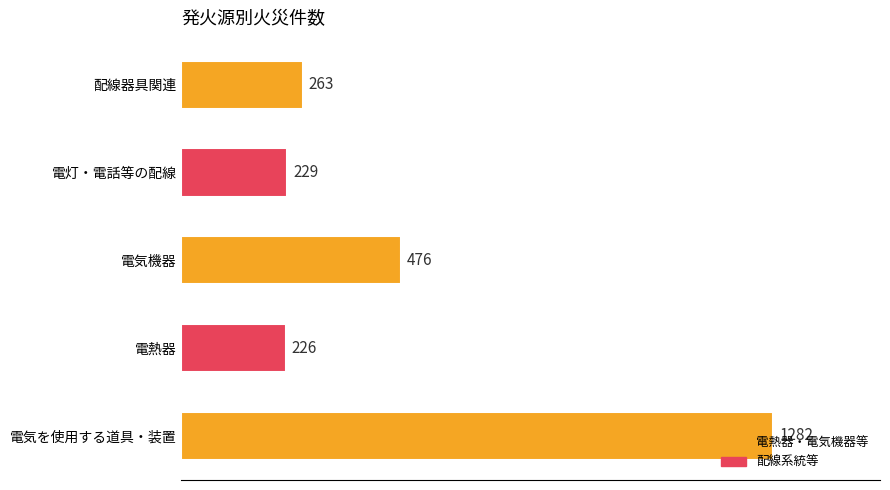

List the labels in order of value, smallest first.

電熱器, 電灯・電話等の配線, 配線器具関連, 電気機器, 電気を使用する道具・装置